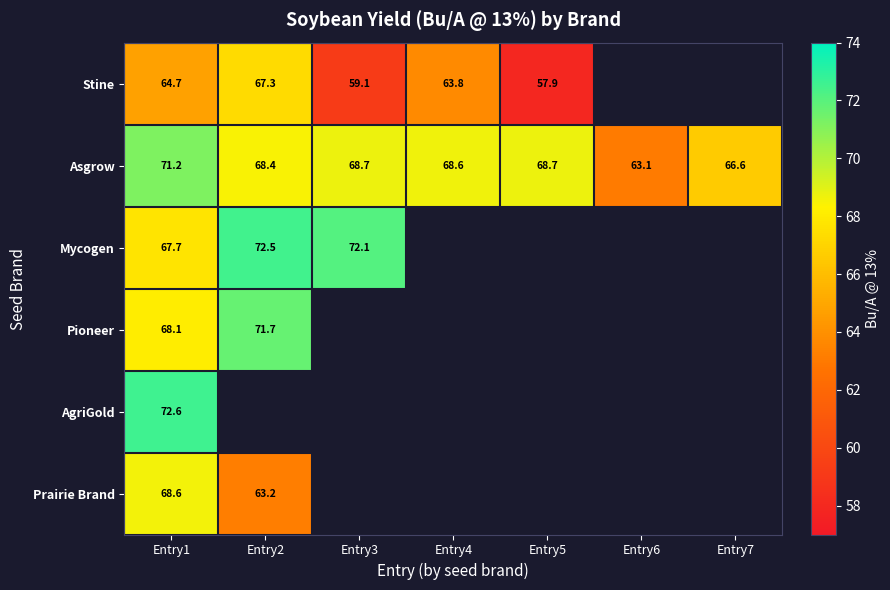

The Pioneer series shows 44.2 at Entry1. True or false?

False